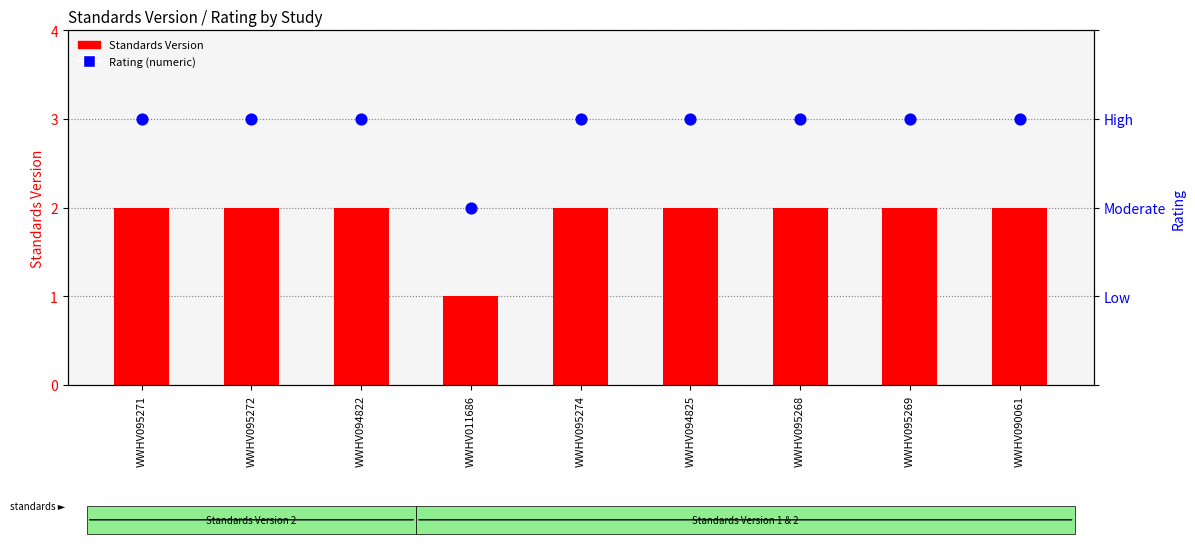

What is the total value across all series at WWHV095272?

5